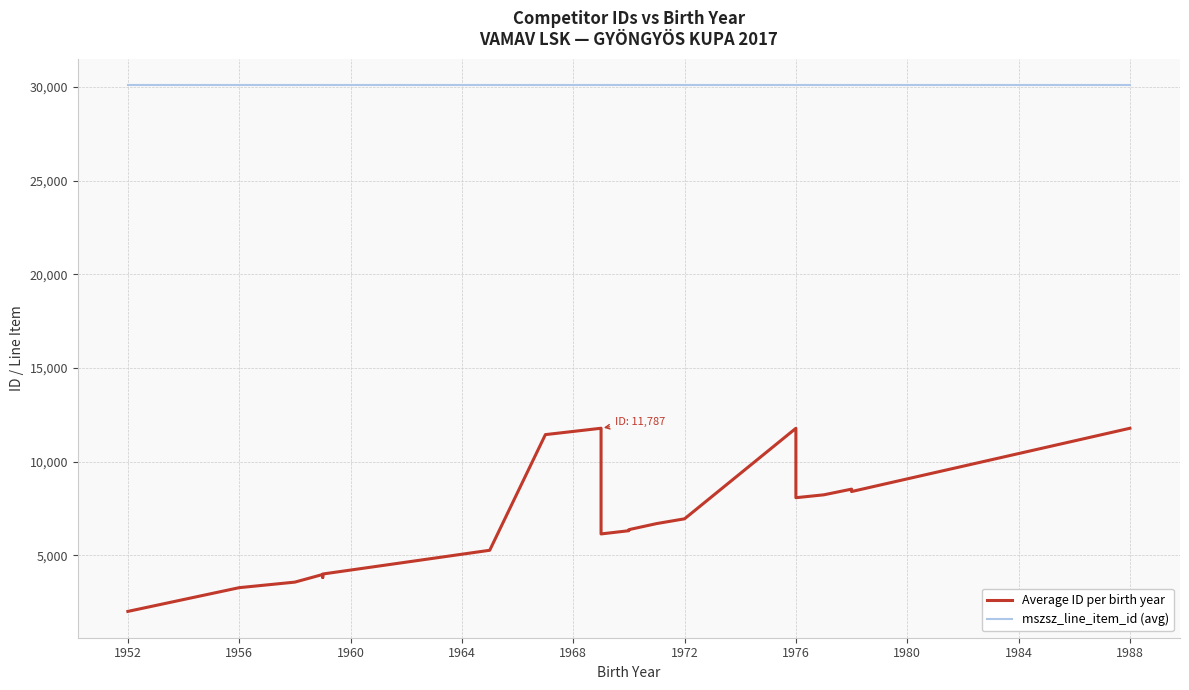

At how many categories does at least one series exceed 11662?

20